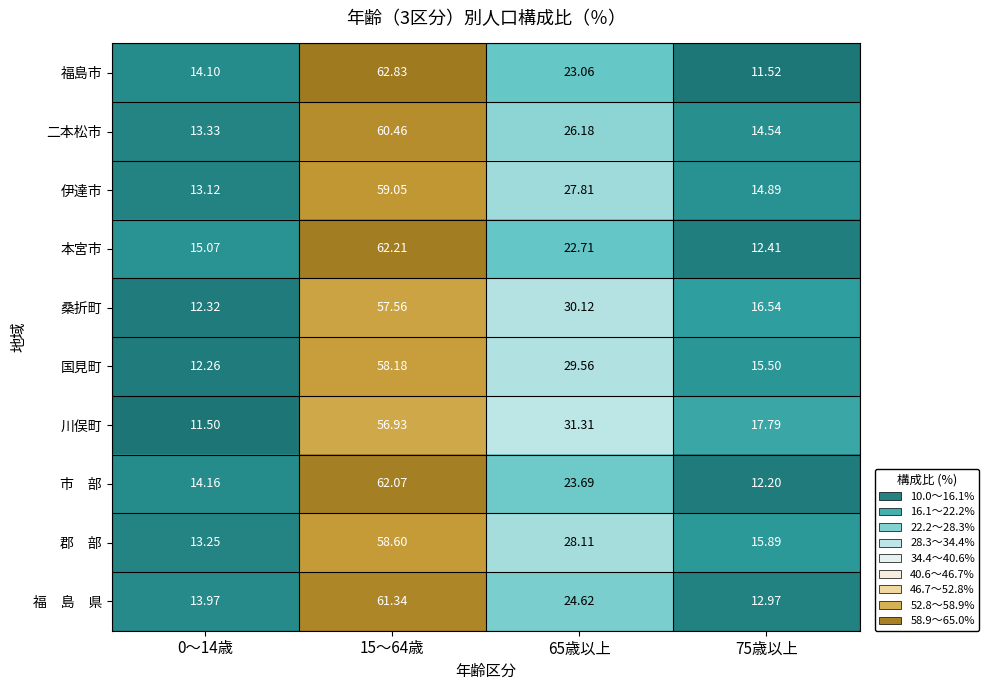

Which series changed the most between 15～64歳 and 65歳以上?

福島市